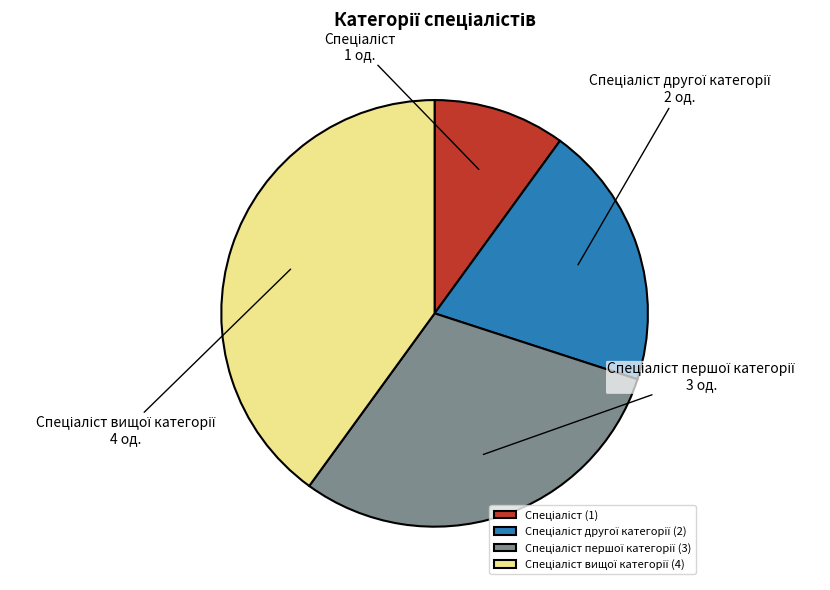

Is there a majority slice in this chart?

No